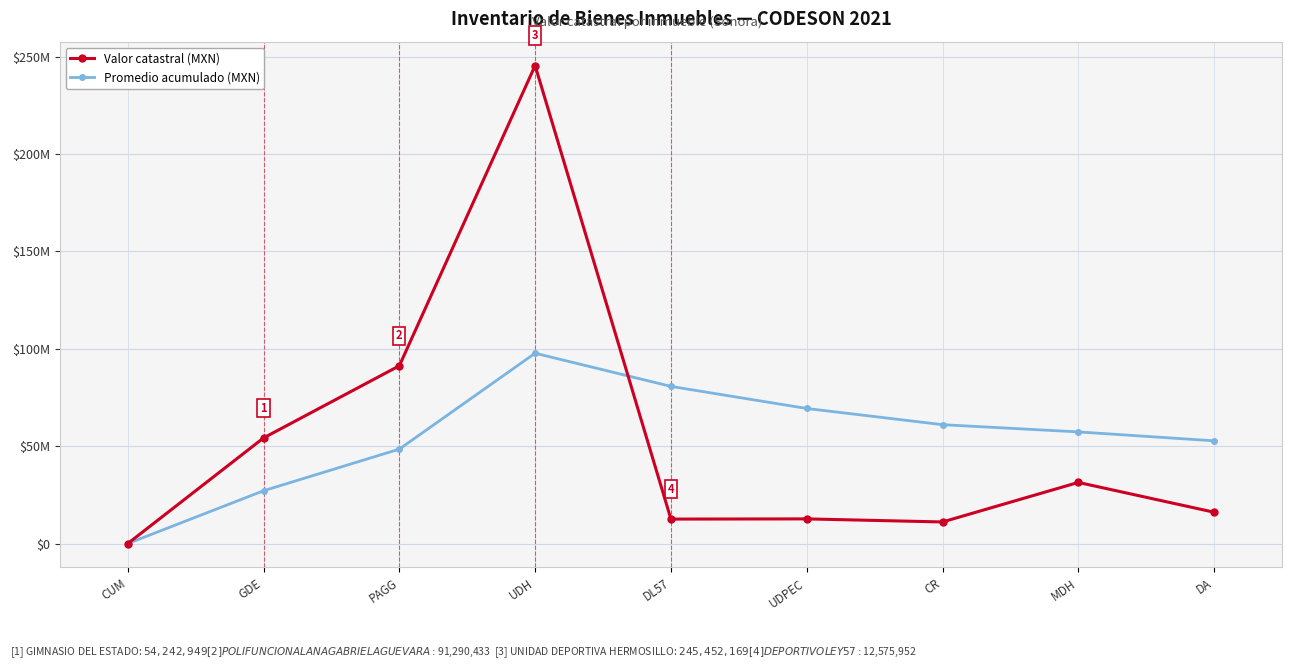

Does the chart have visible grid lines?

Yes